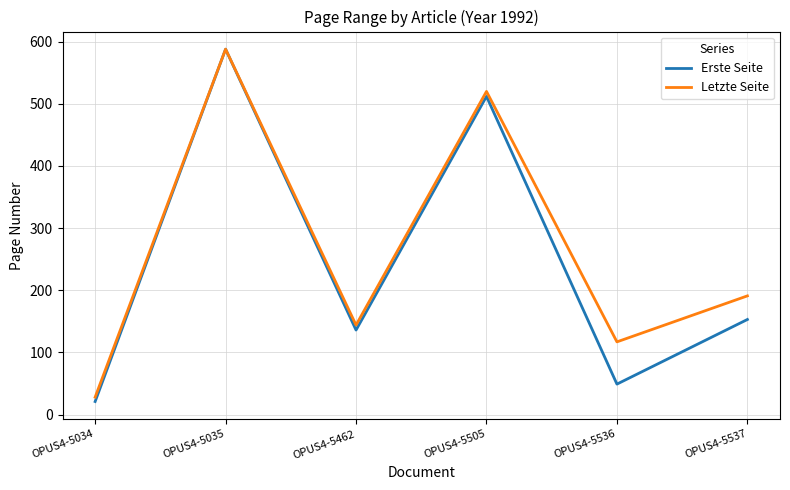

True or false: Letzte Seite has a value of 191 at OPUS4-5537.

True